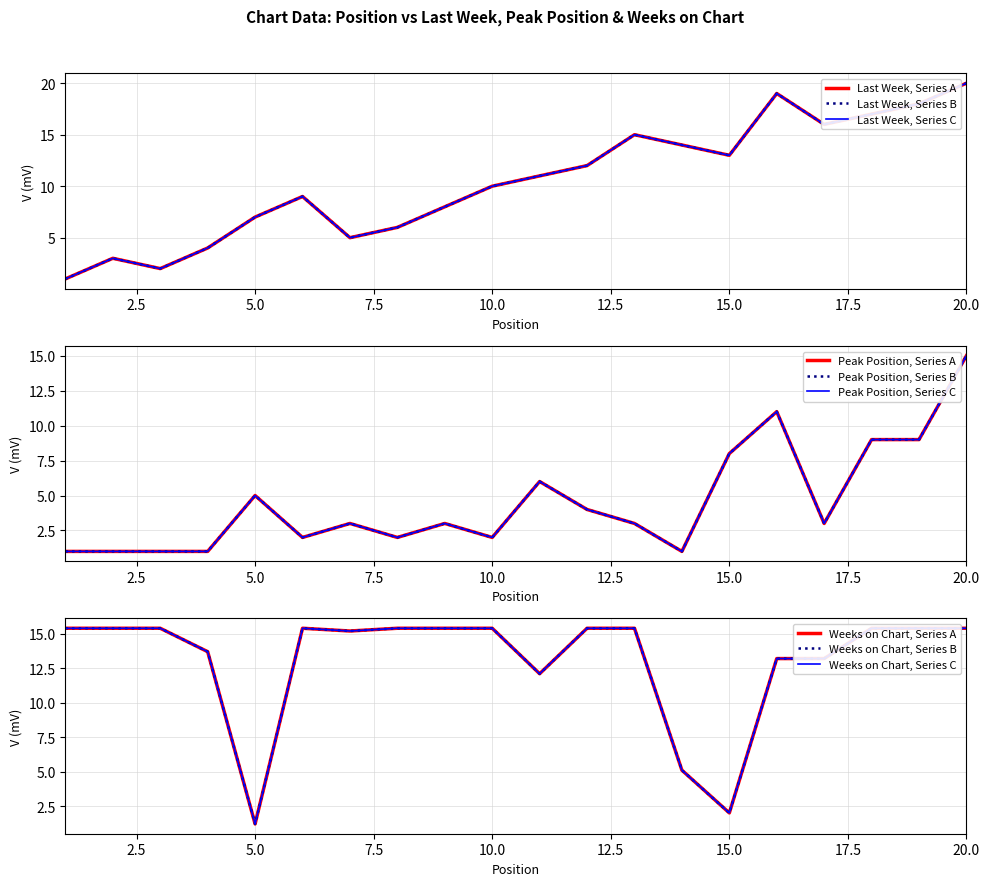

What is the spread (max minus min) of values at 12?

11.4